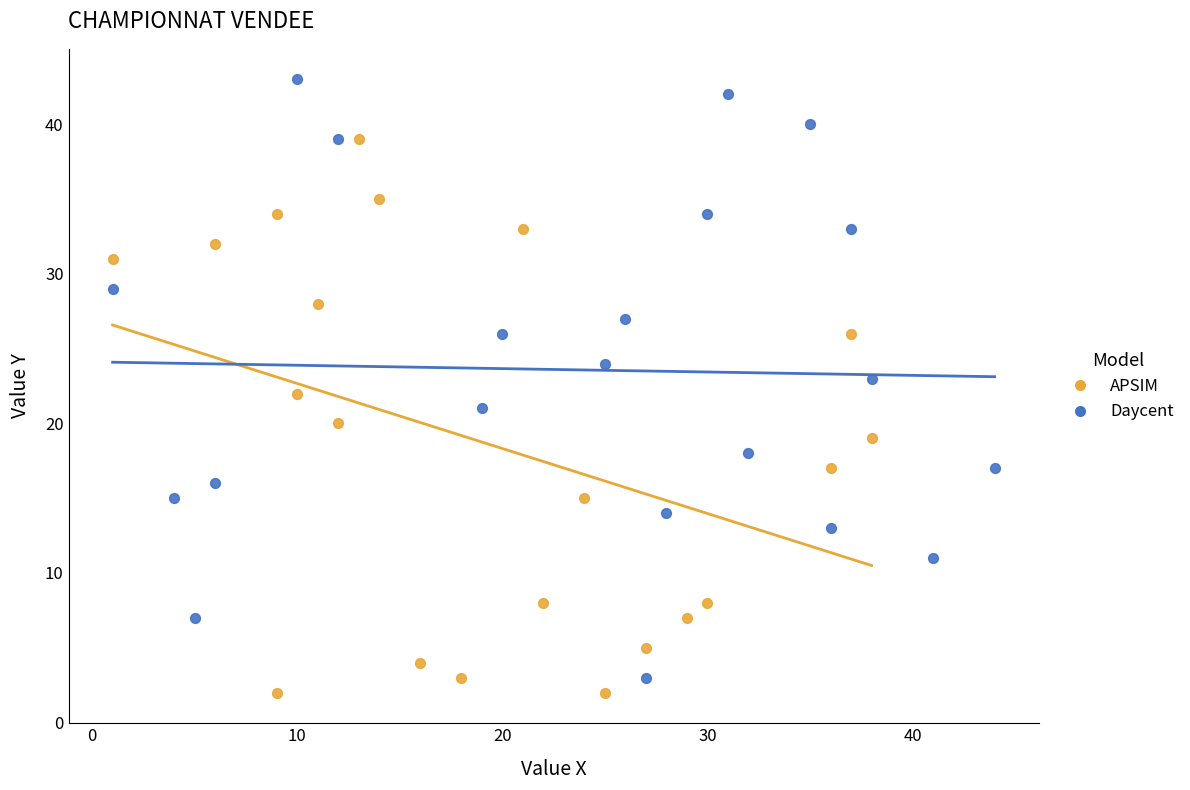

What are all the series names shown in the legend?

APSIM, Daycent